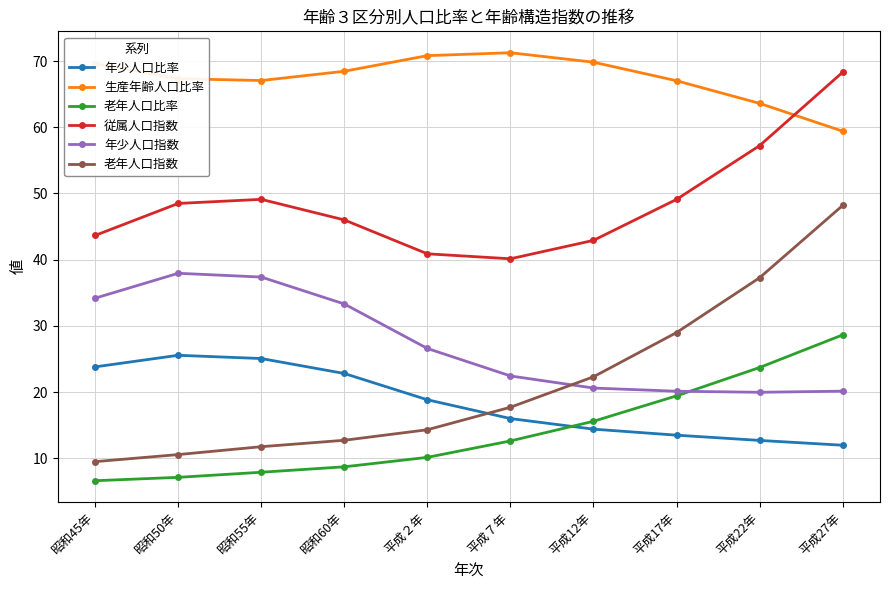

Where does the 年少人口指数 series first go above 26?

昭和45年